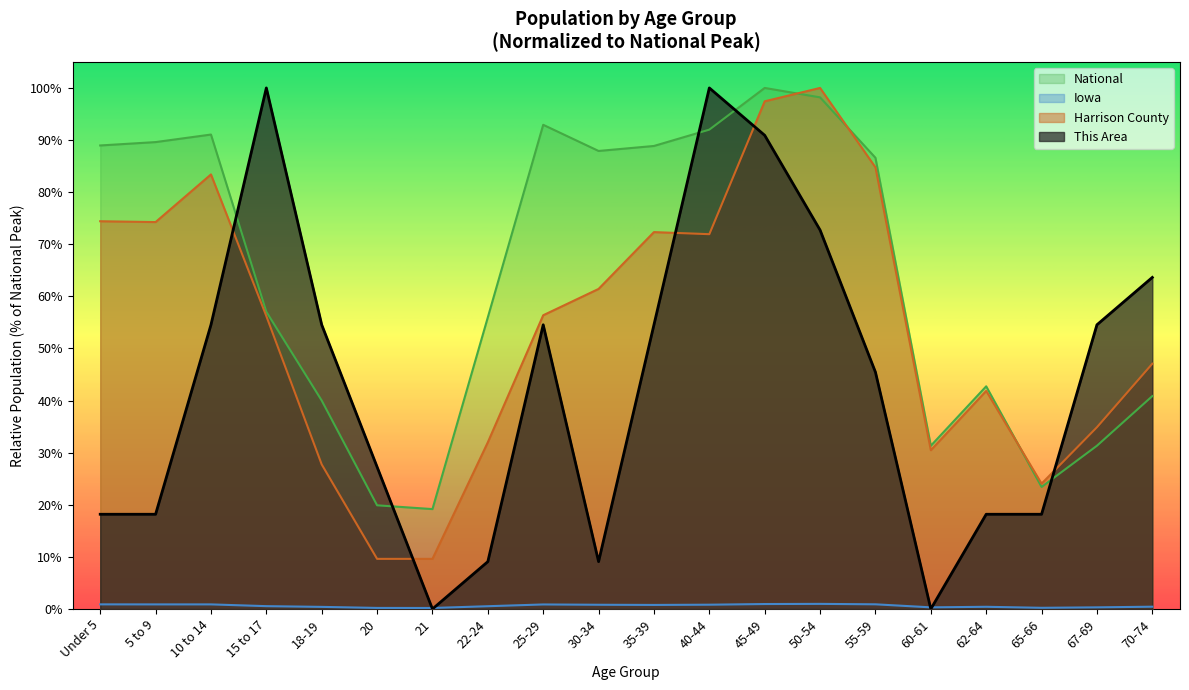

At how many categories does at least one series exceed 0?

20